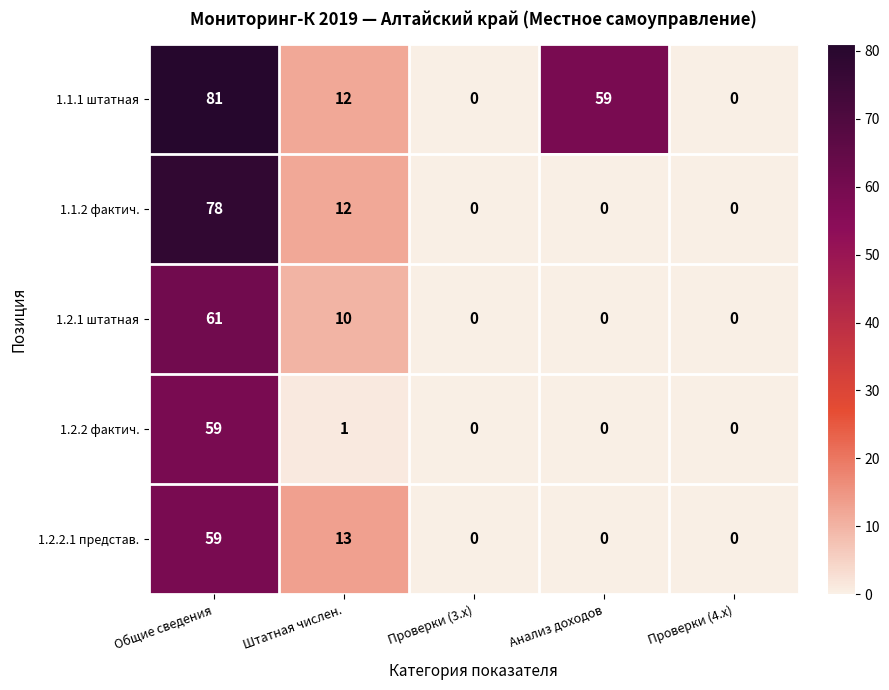

Which series has the largest total across all categories?

1.1.1 штатная